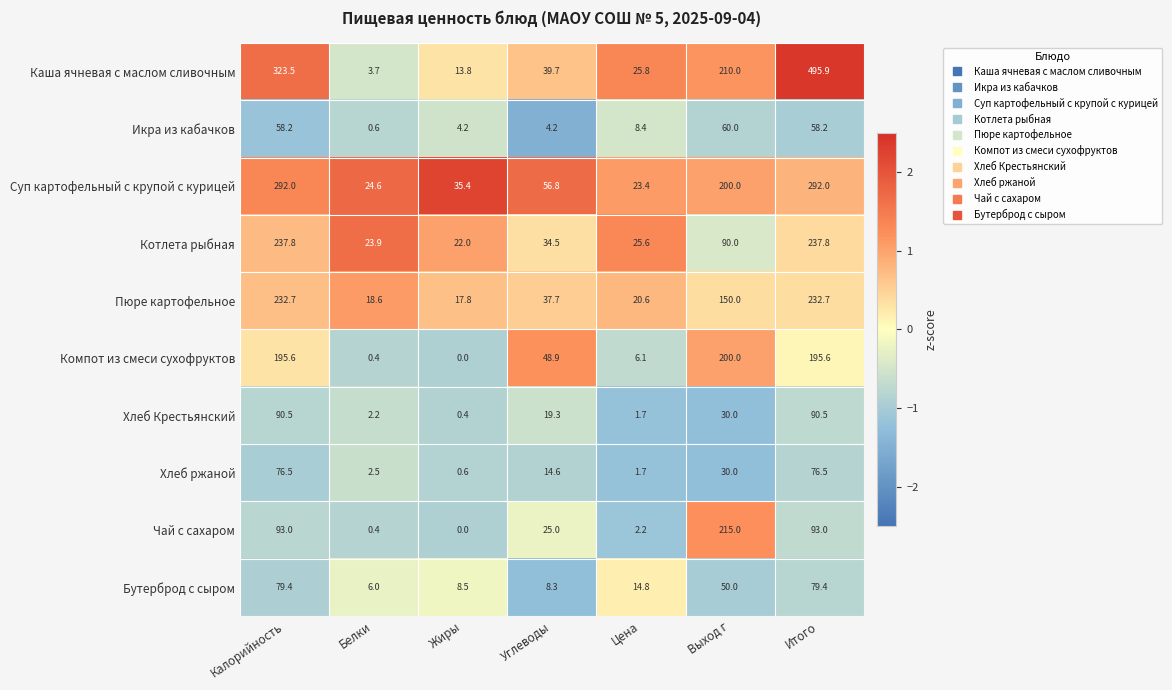

How many series are shown in this chart?

10